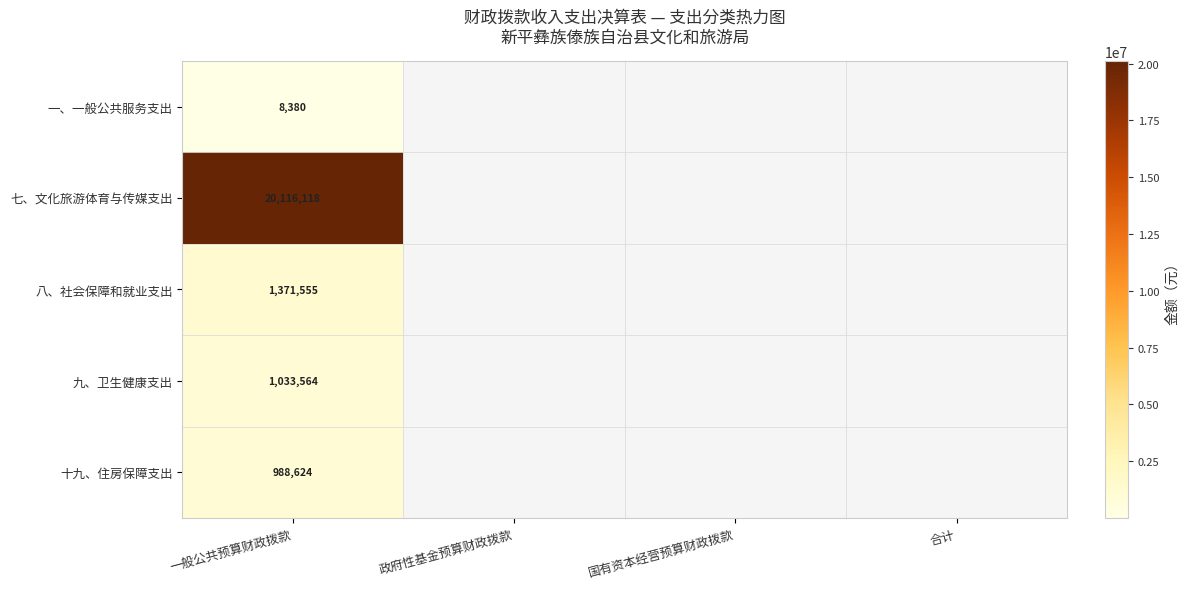

The 十九、住房保障支出 series shows 1417860 at 一般公共预算财政拨款. True or false?

False